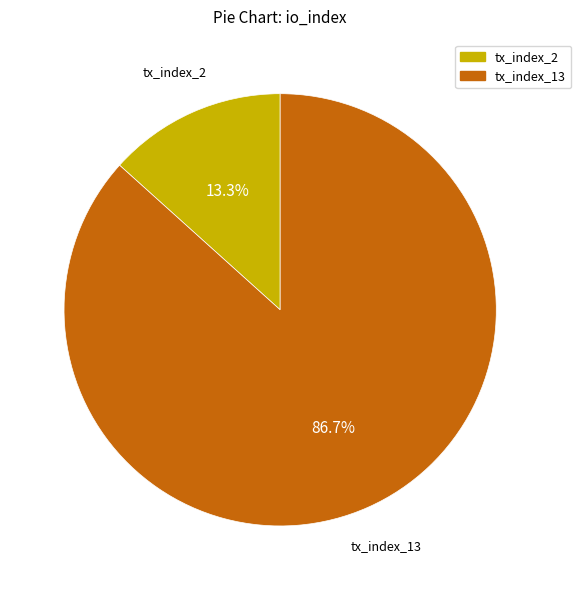

To the nearest percent, what is the average slice percentage?

50%